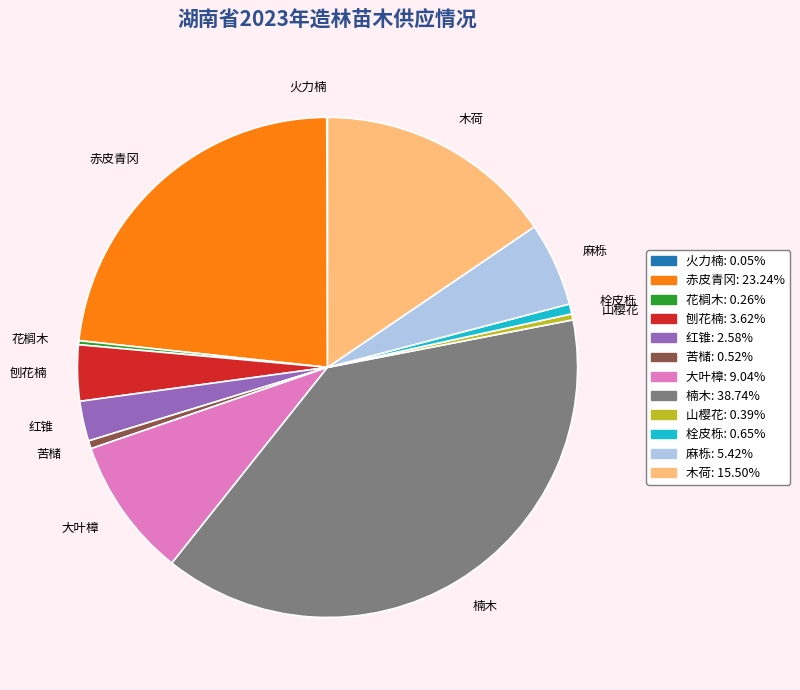

The 山樱花 slice represents 8% of the pie. True or false?

False